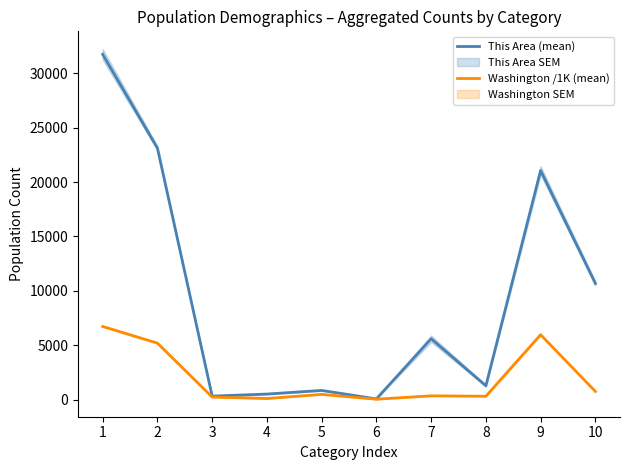

Reading left to right, transcribe all the data shown in this chart.

This Area (mean): 31743.0	23120.0	323.0	513.0	846.0	68.0	5599.0	1274.0	21057.0	10686.0
Washington /1K (mean): 6724.5	5196.4	240.0	103.9	481.1	40.5	349.8	312.9	5968.8	755.8